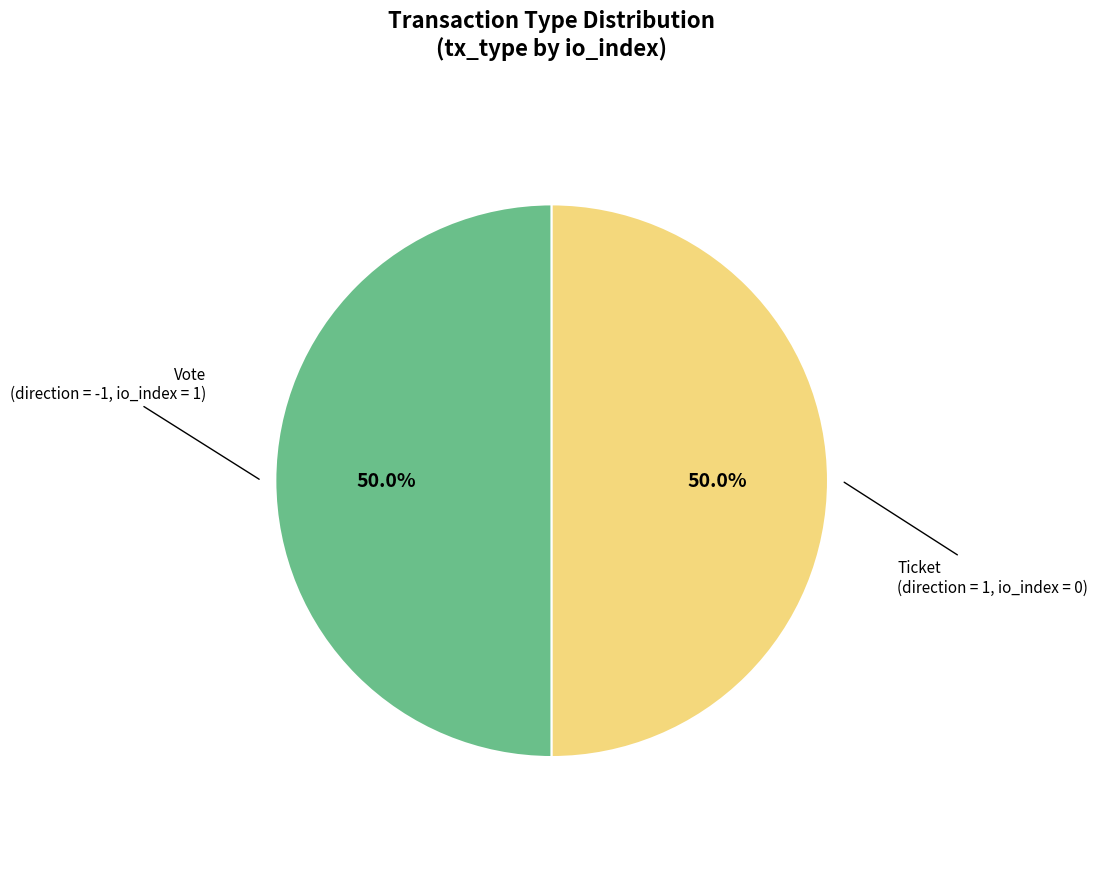

Count the number of slices in the pie.

2